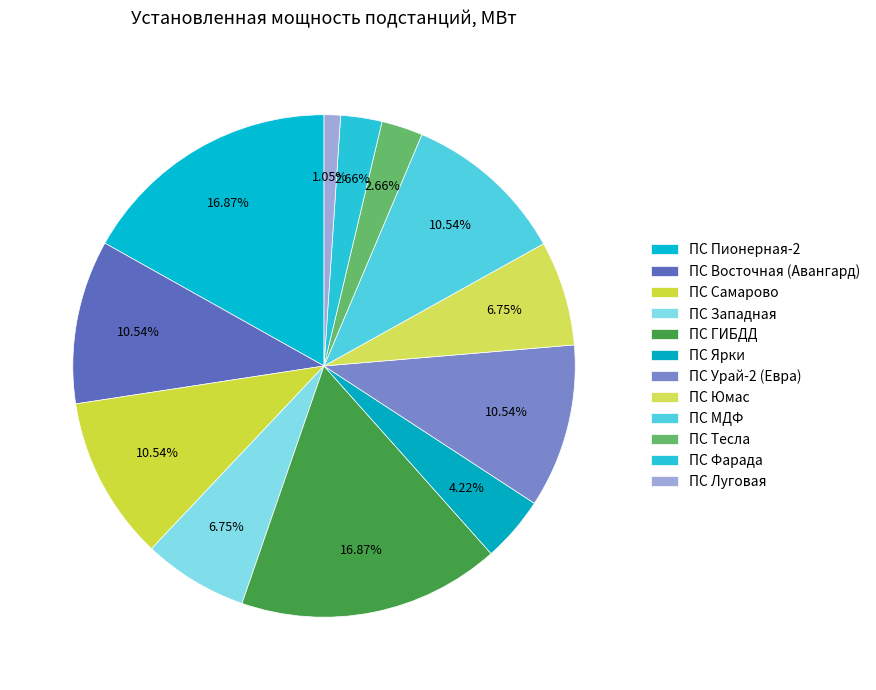

How many slices are in this pie chart?

12